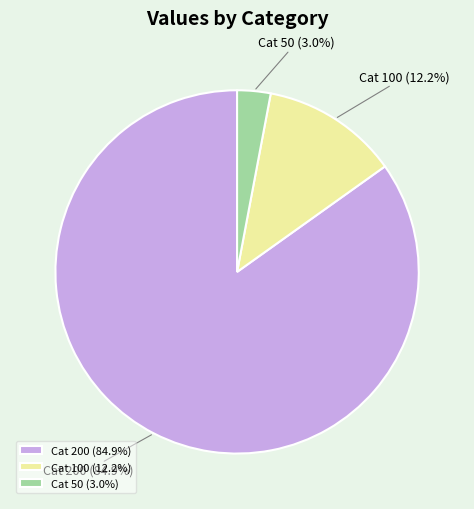

What portion of the pie excludes Cat 100 (12.2%)?

87.8%